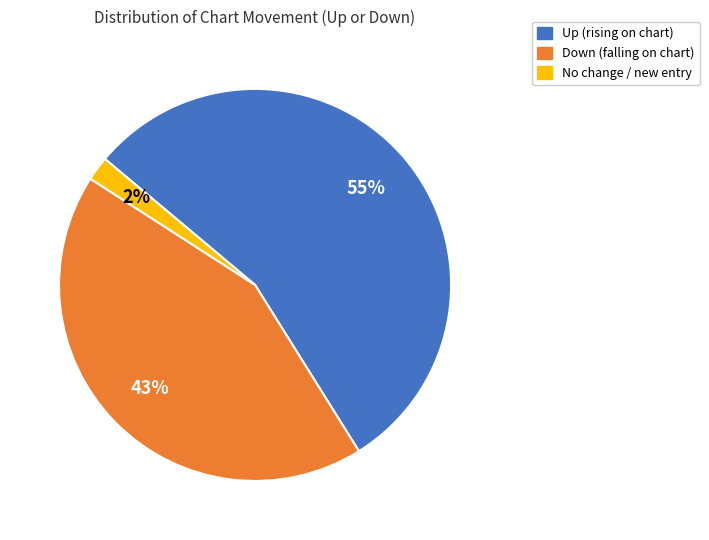

To the nearest percent, what is the average slice percentage?

33%